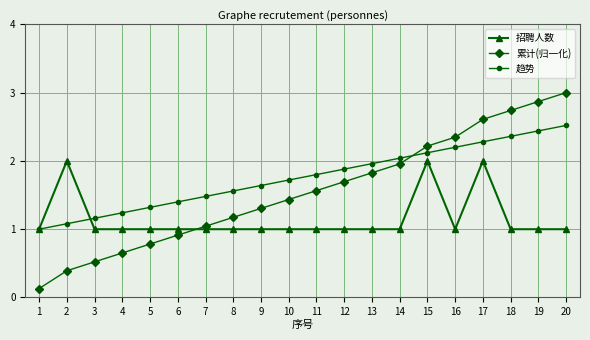

How many data points in 累计(归一化) are above 1?

14